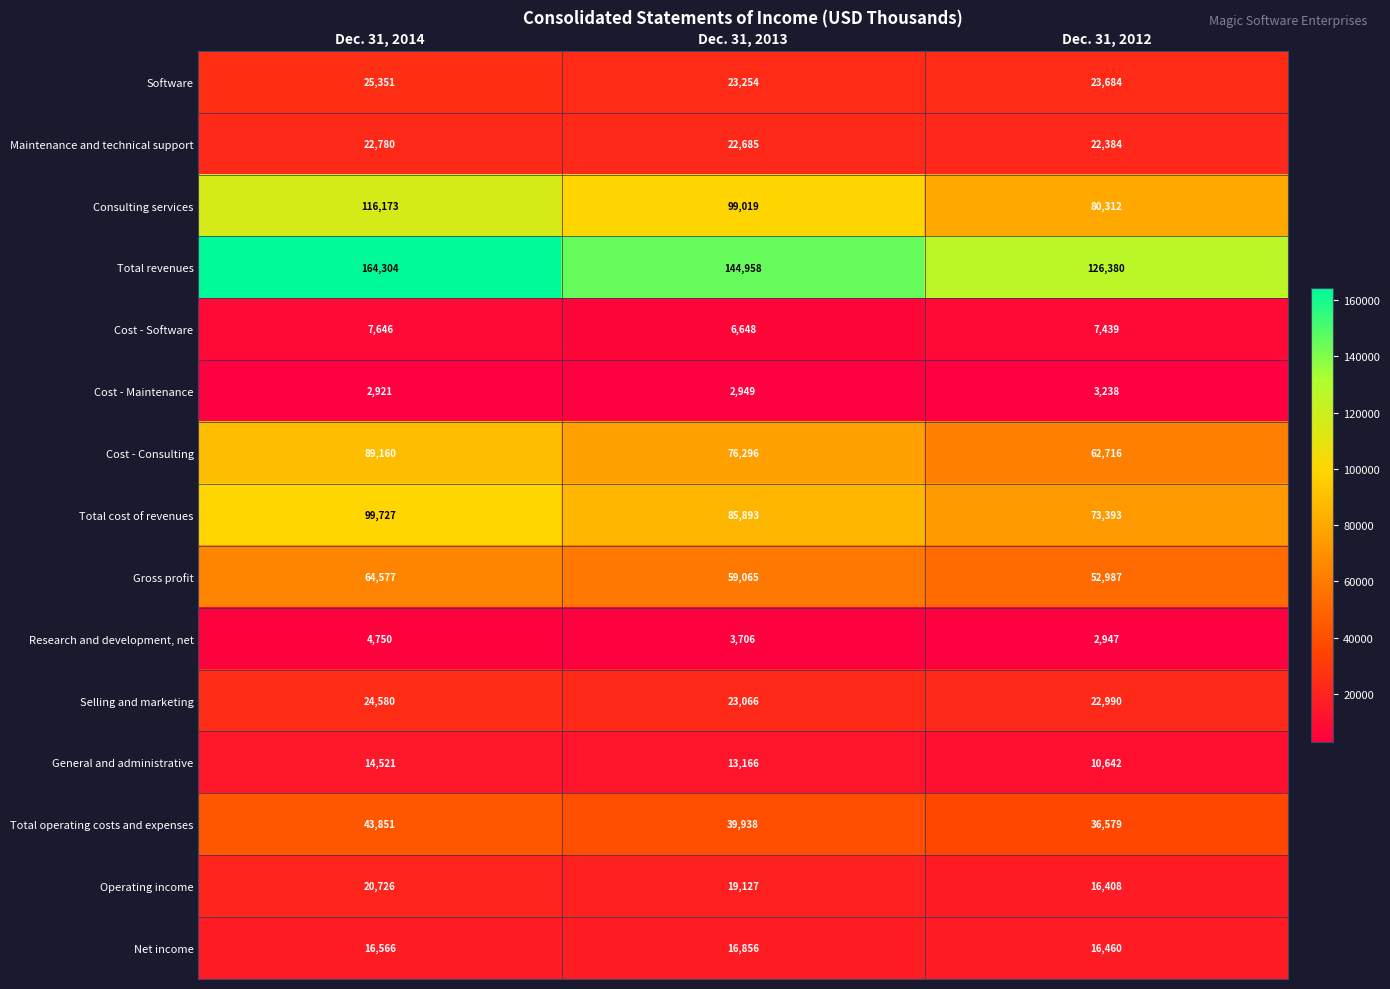

At which label does Research and development, net reach its minimum?

Dec. 31, 2012